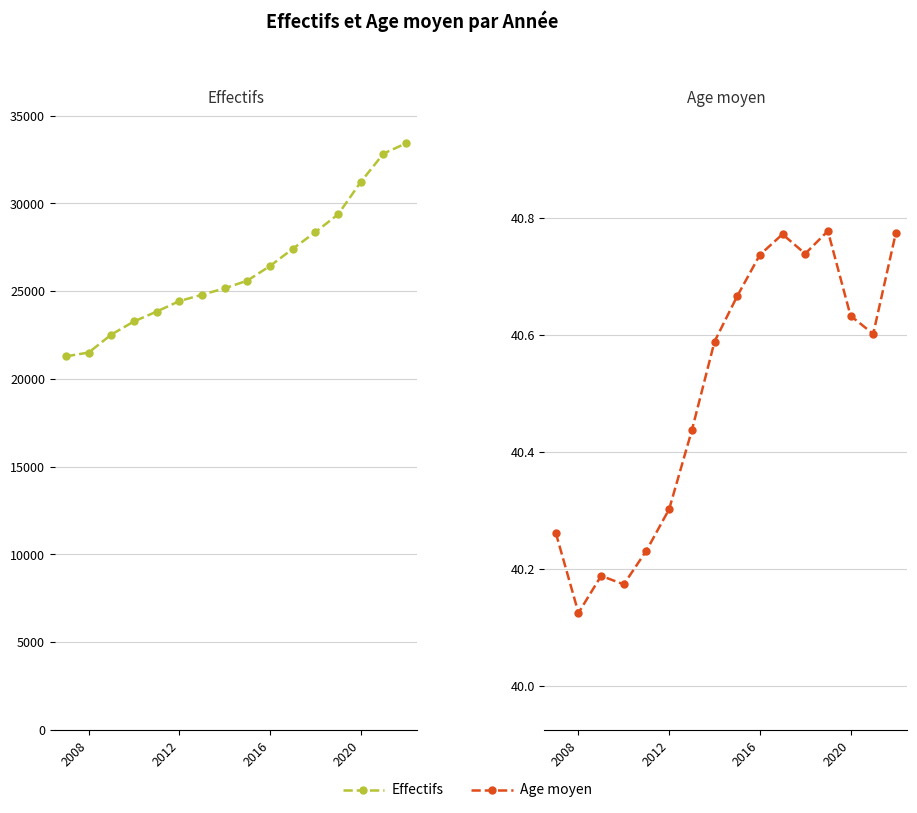

Rank the series by their maximum value, from lowest to highest.

Age moyen, Effectifs